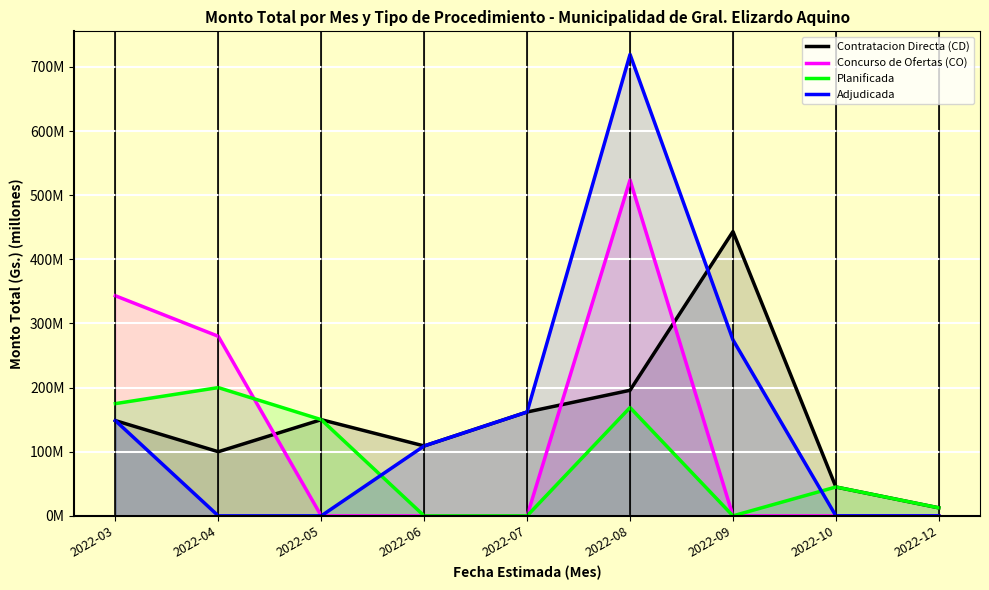

True or false: Contratacion Directa (CD) has more than 1 points higher than both neighbors.

True